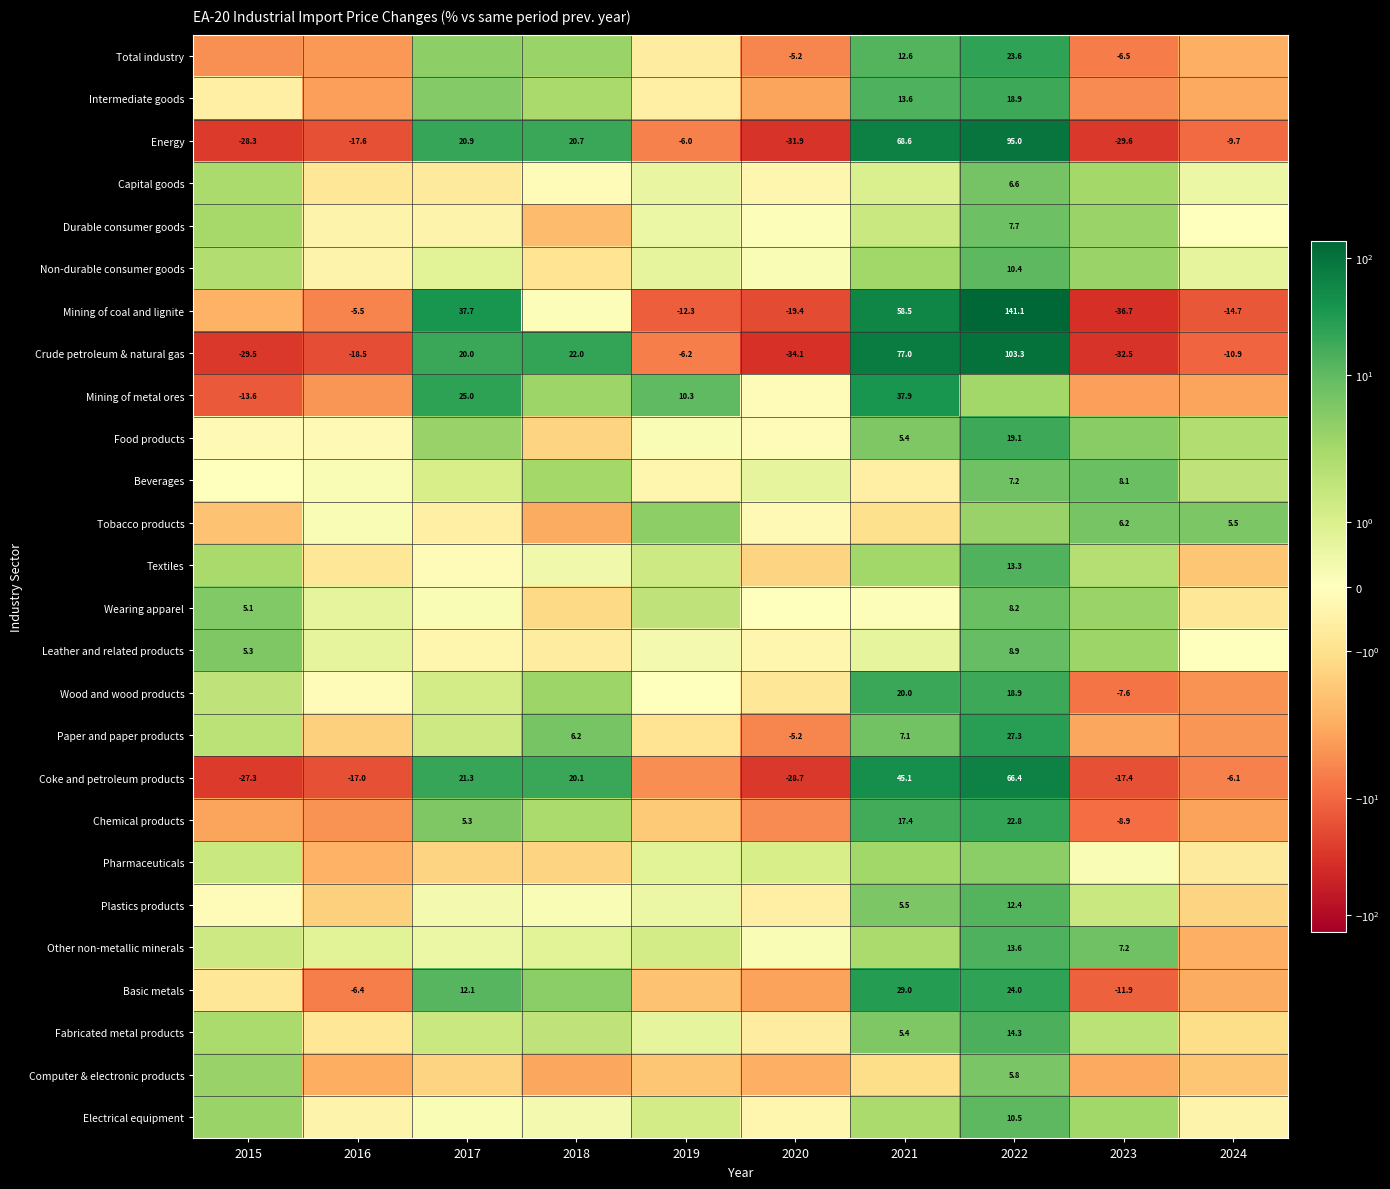

True or false: Crude petroleum & natural gas has a value of -29.5 at 2015.

True